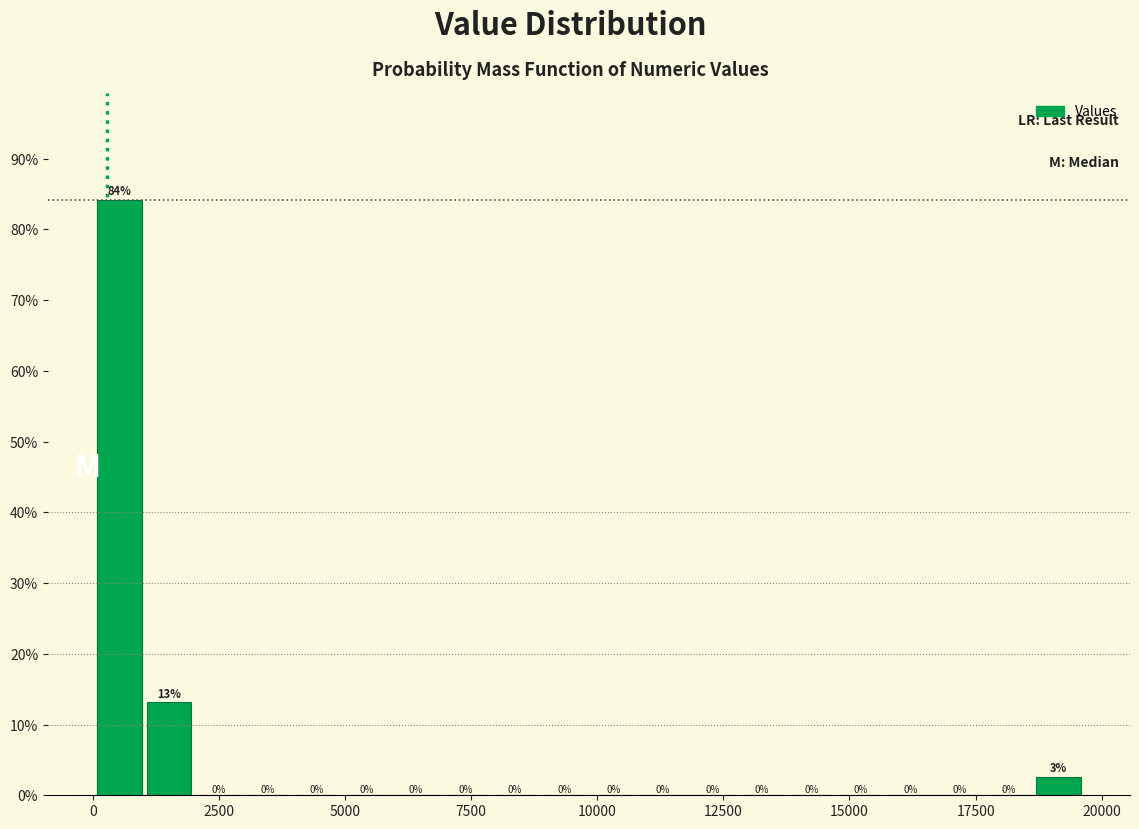

Around what value on the x-axis is the tallest bar? Give the approximate position of its centre, as read against the axis.

500